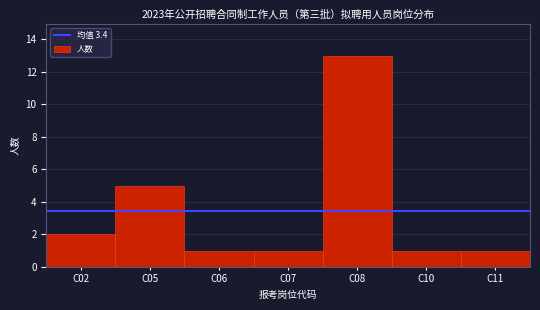

Reading left to right, what are all the values shown in this chart?

2	5	1	1	13	1	1